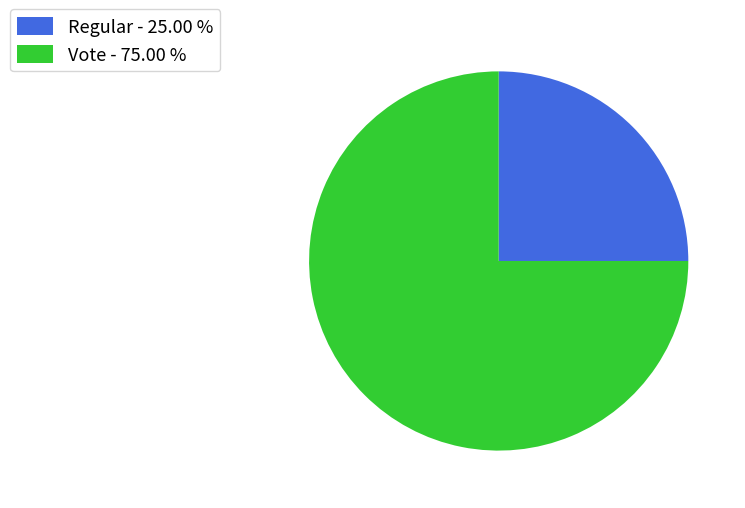

Is there any slice that represents more than half of the pie?

Yes